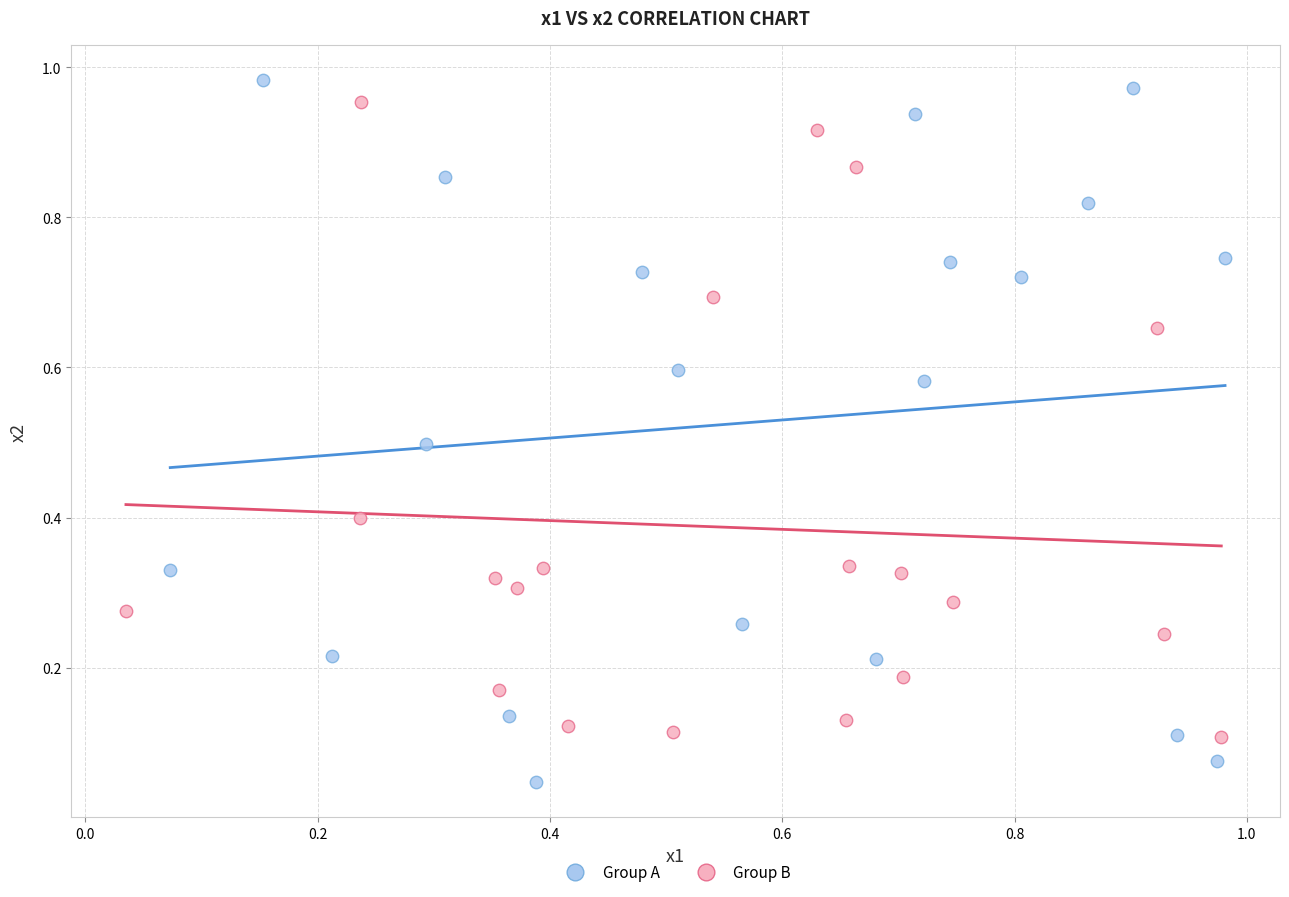

Which series reaches the minimum Y coordinate?

Group A